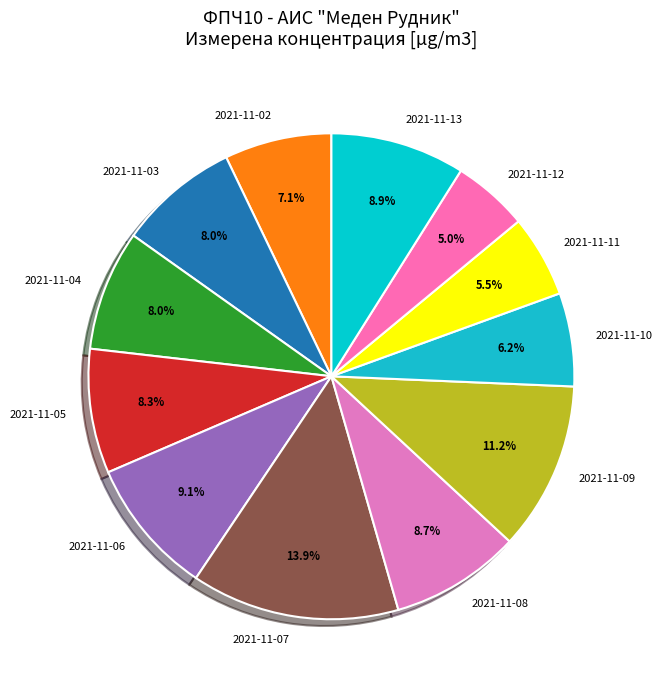

Does 2021-11-11 account for over 50% of the chart?

No